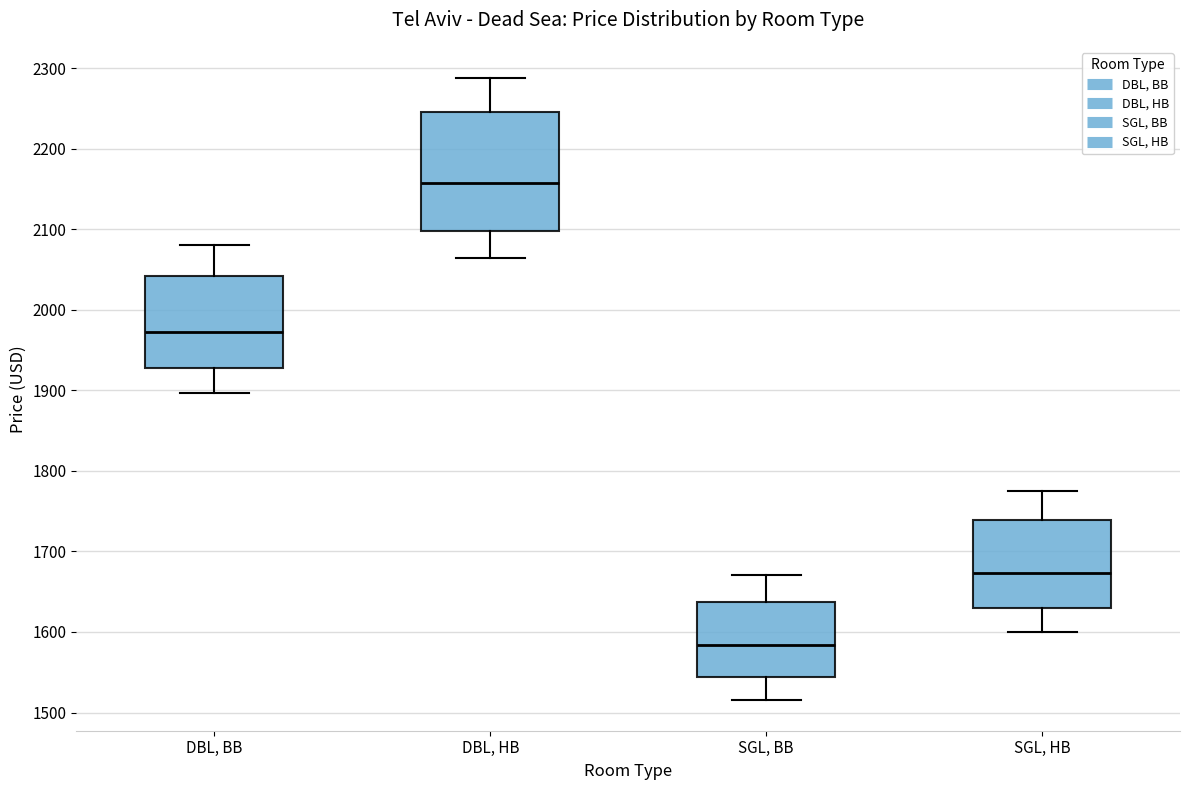

Which box has the lowest median line?

SGL, BB